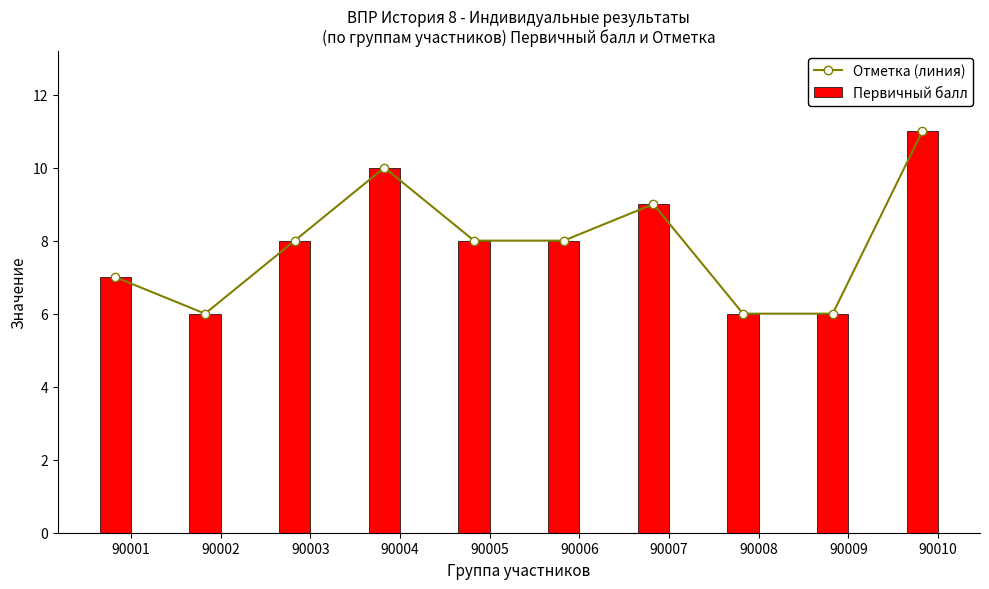

What is the lowest value of the Отметка (линия) series?

6